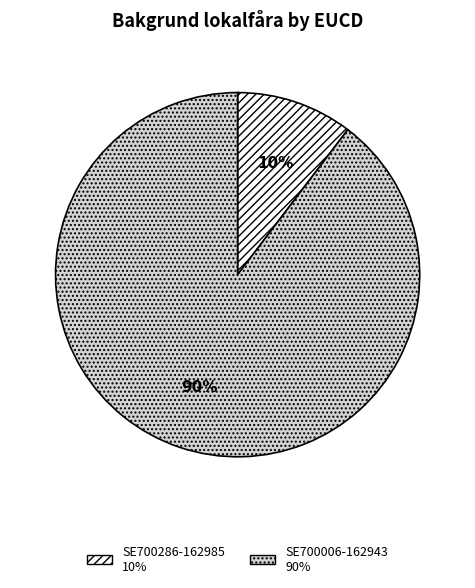

Count the number of slices in the pie.

2